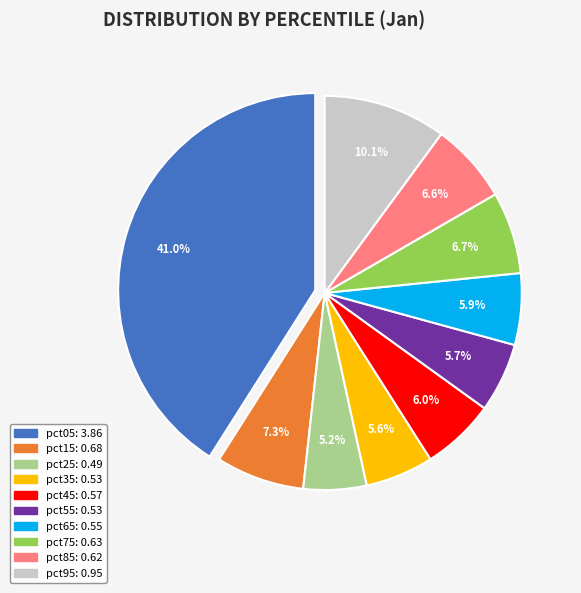

Which slice is the largest?

pct05